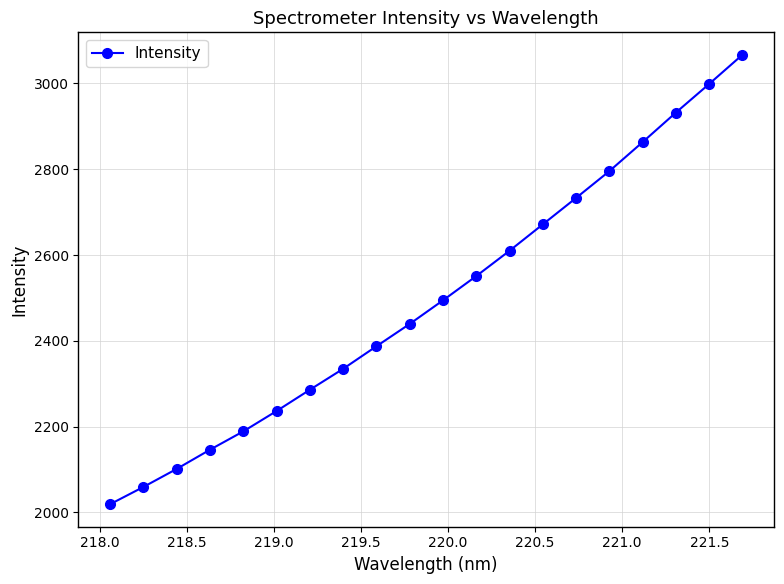

How many categories are shown in the chart?

20